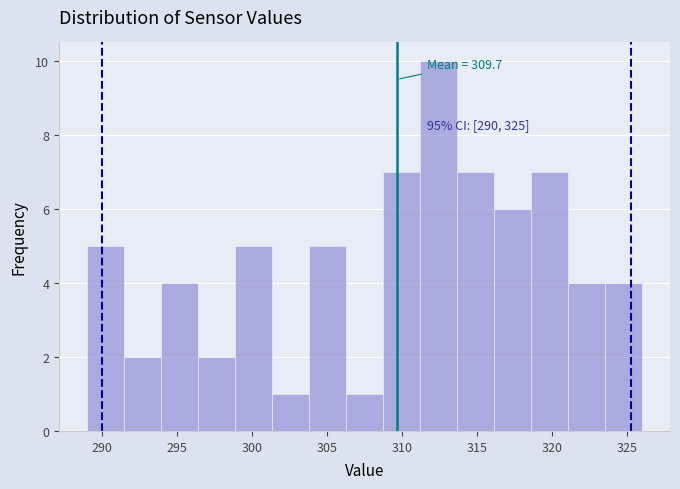

Which range on the x-axis has the tallest bar?

311.0 to 313.5